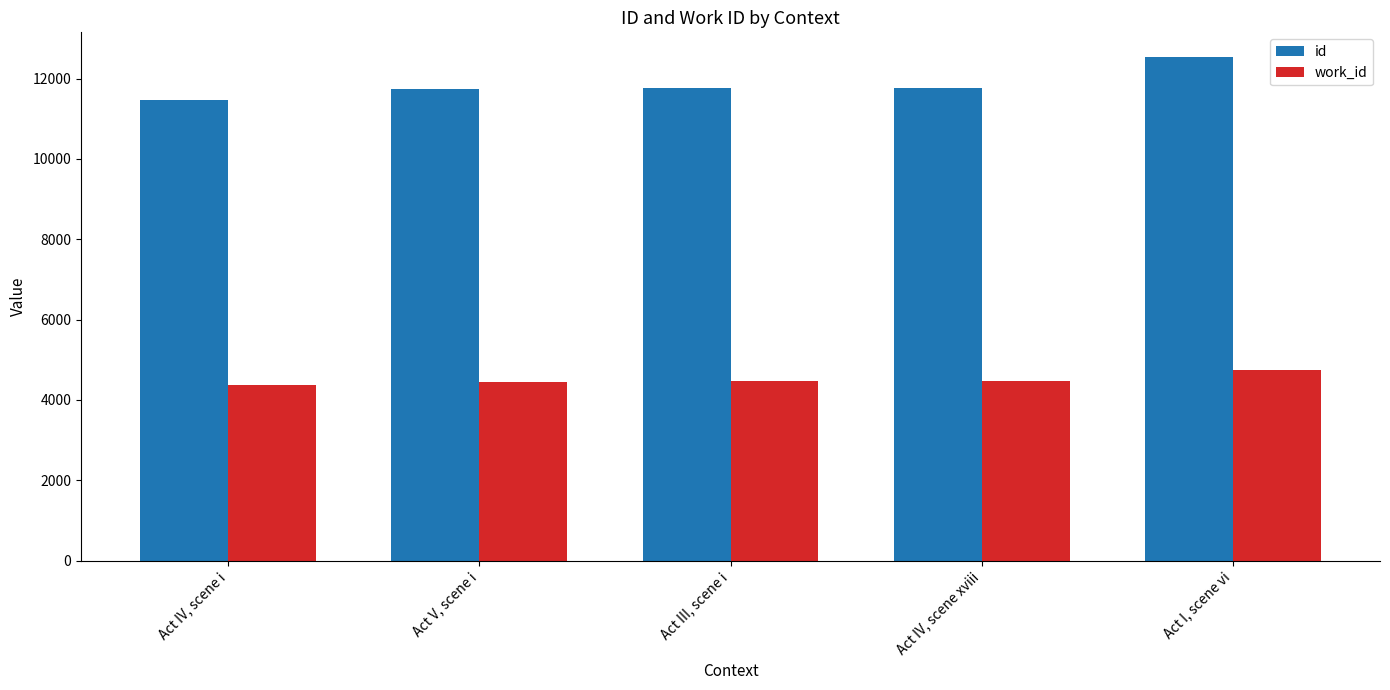

Is the value of id at Act I, scene vi greater than the value of work_id at Act III, scene i?

Yes